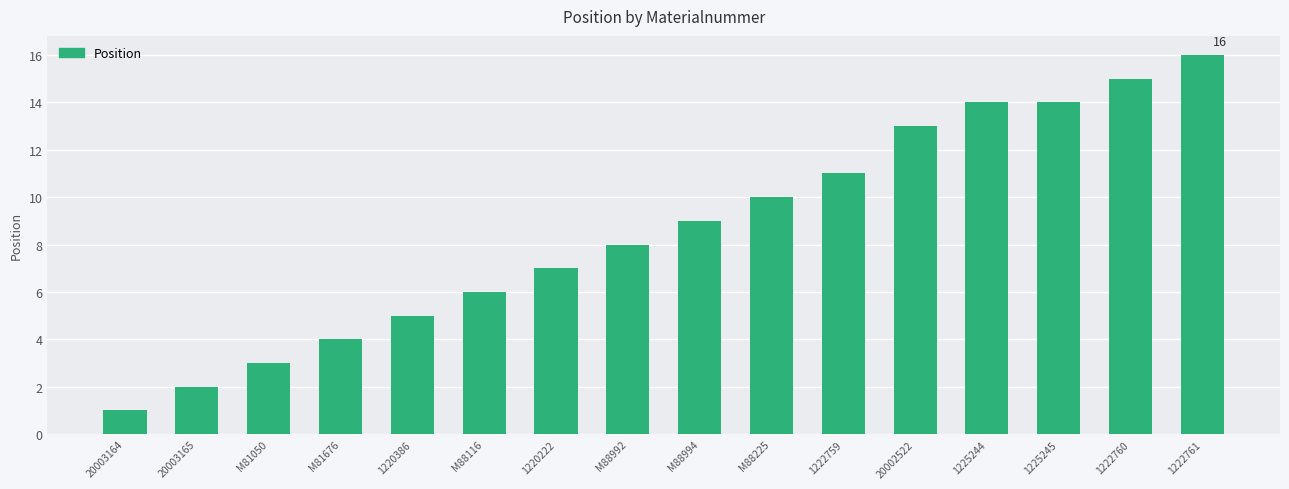

Reading left to right, what are all the values shown in this chart?

1	2	3	4	5	6	7	8	9	10	11	13	14	14	15	16